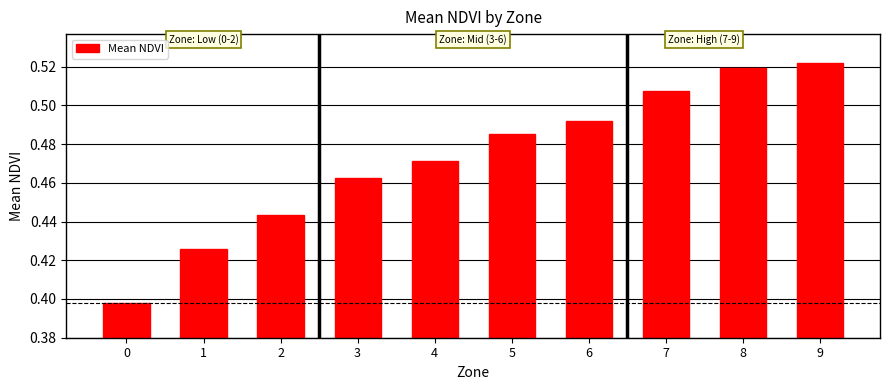

The value at 3 is 0.6. True or false?

False